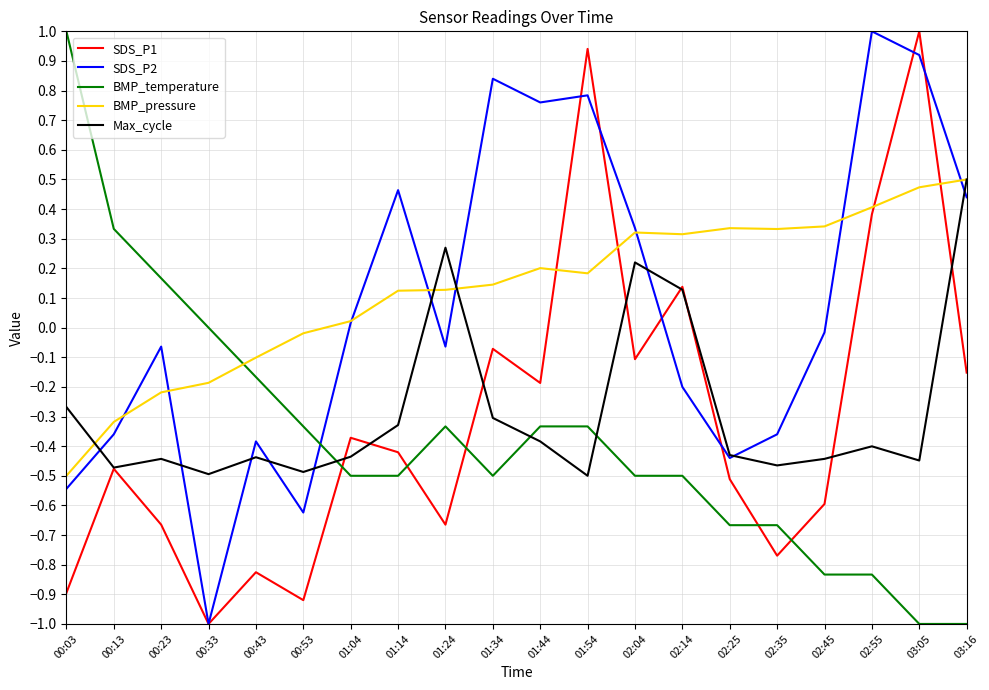

Where do BMP_temperature and SDS_P1 first cross each other?

00:53 and 01:04